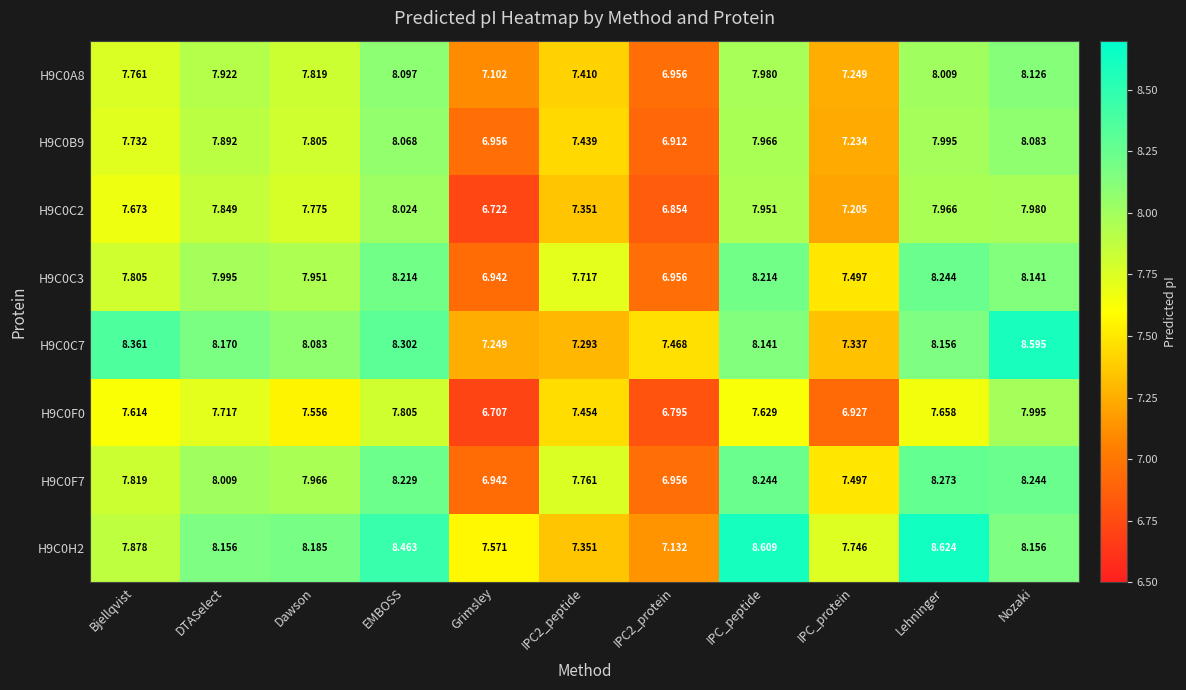

Is the value of H9C0C2 at EMBOSS greater than the value of H9C0H2 at Grimsley?

Yes